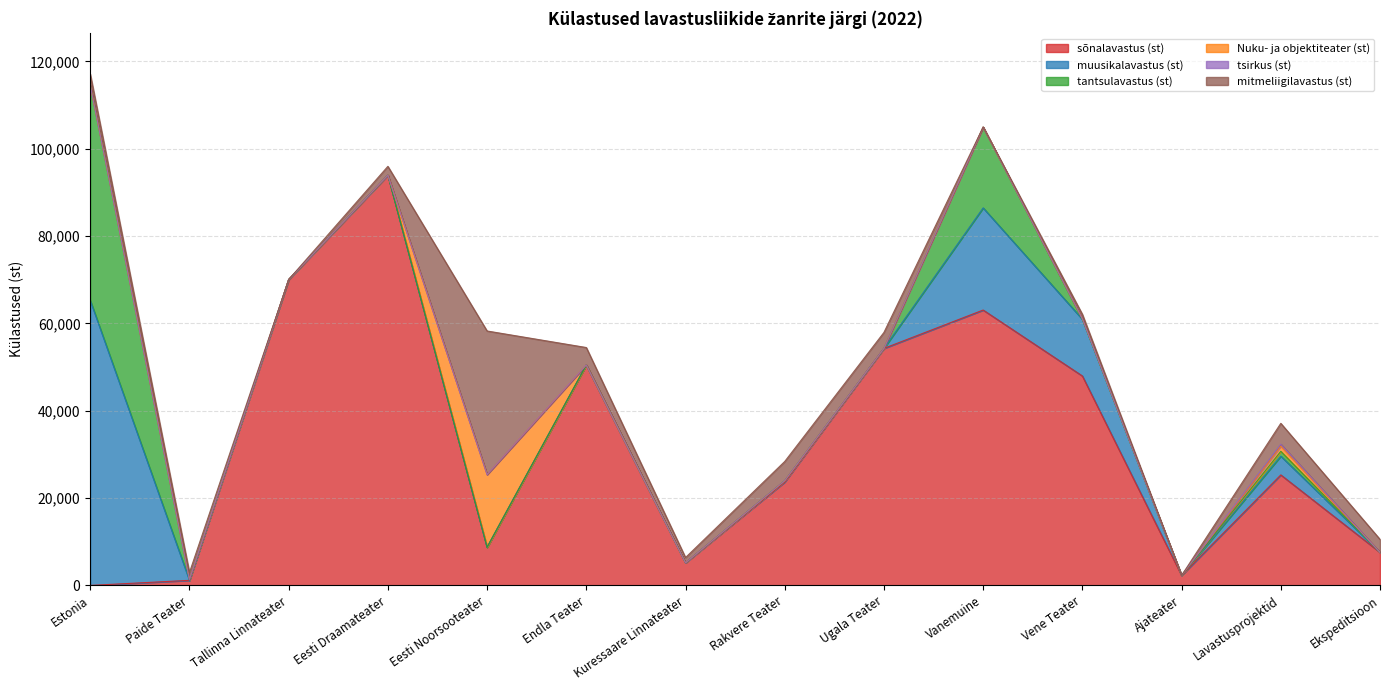

What is the average value of the mitmeliigilavastus (st) series?

4363